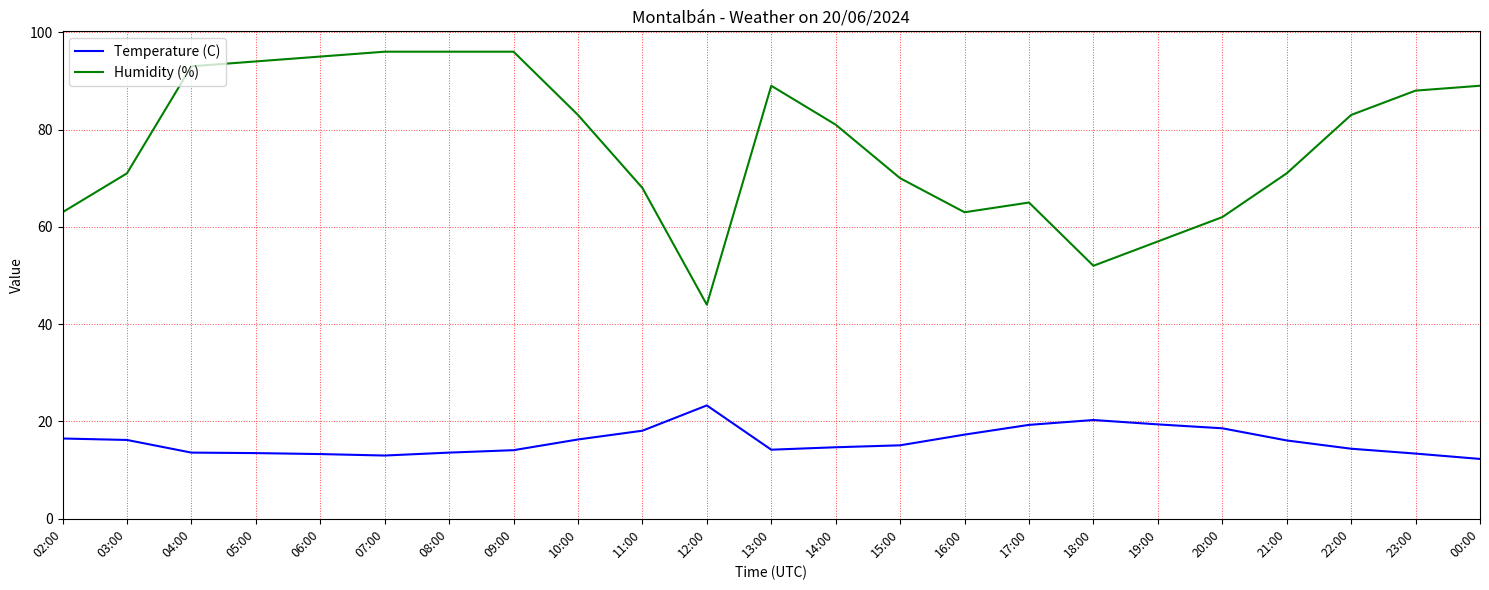

In Temperature (C), how many points are lower than both neighbors (excluding endpoints)?

2